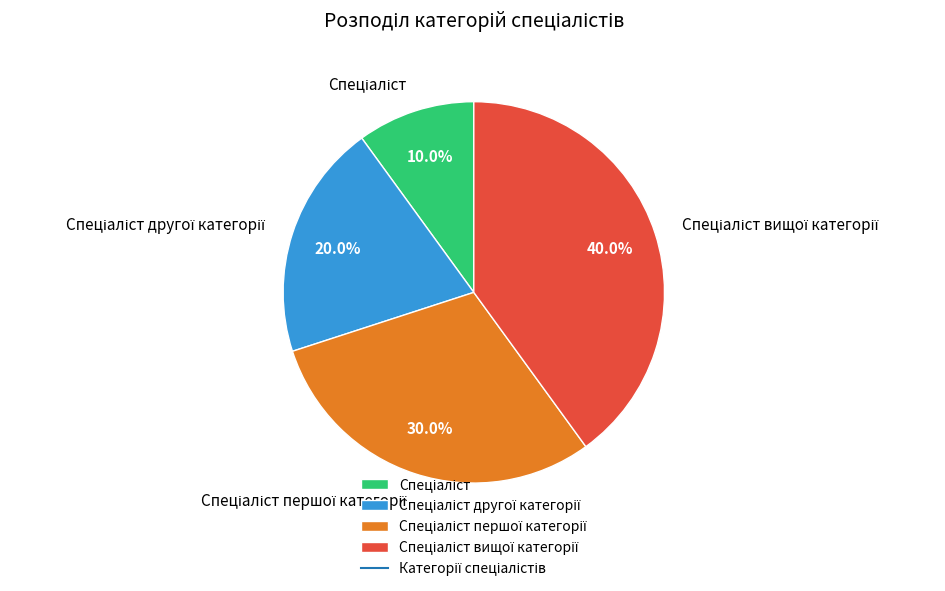

Does any single category account for the majority?

No